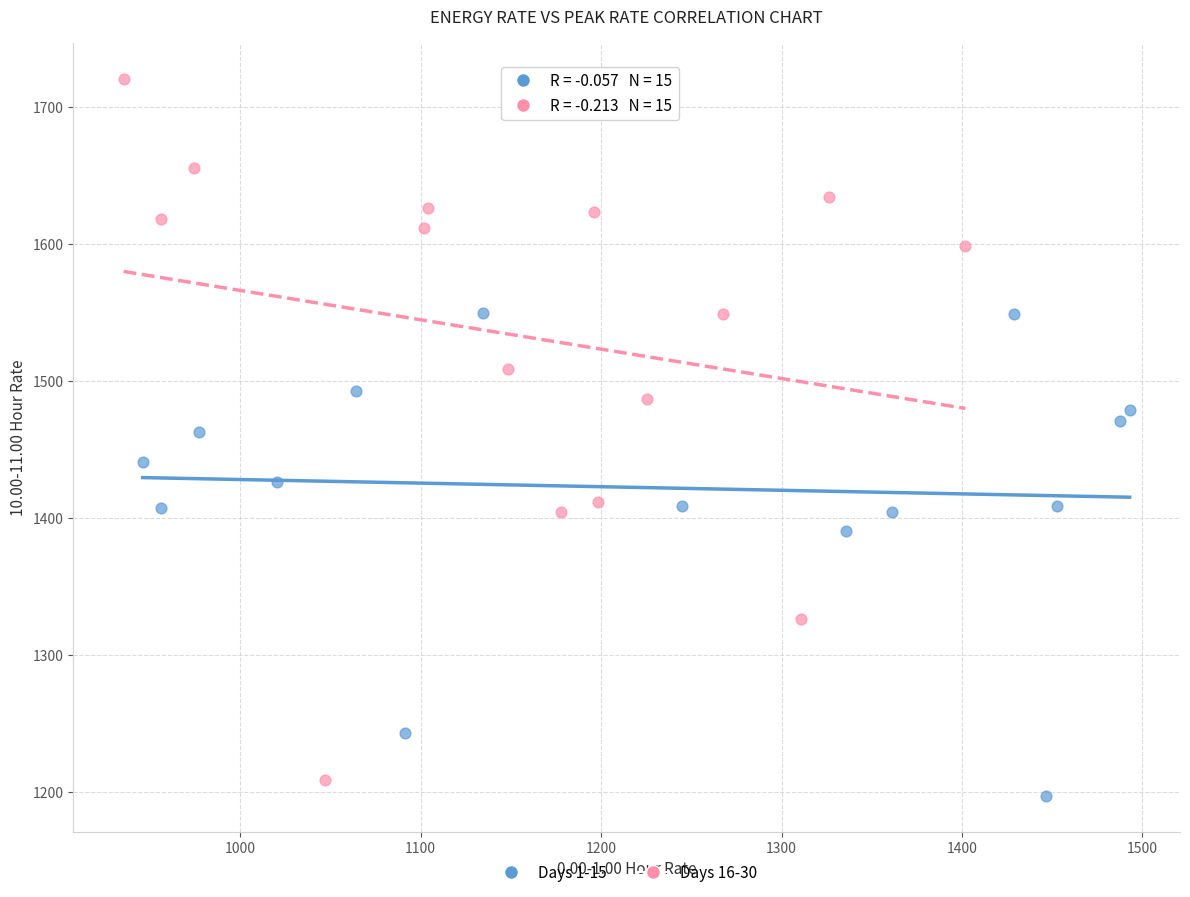

Which series reaches the maximum Y coordinate?

Days 16-30